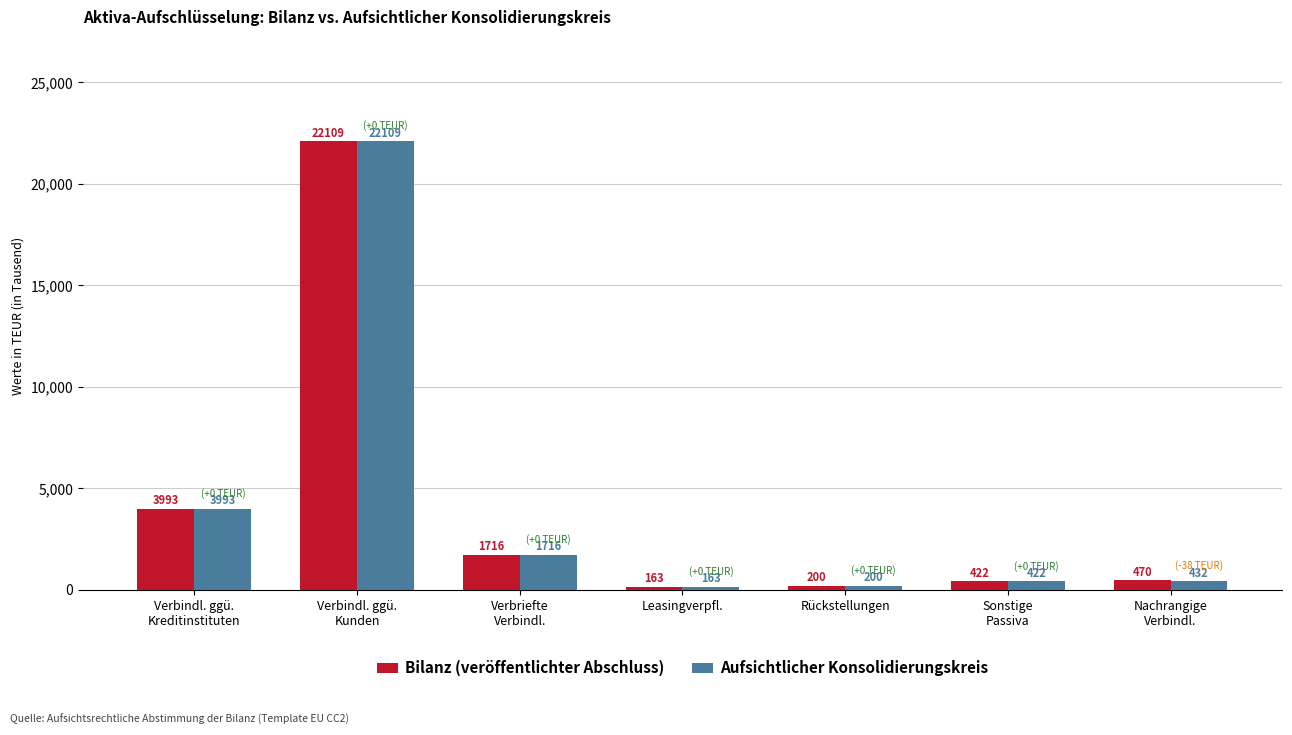

Reading right to left, list all the values displayed in this chart.

Bilanz (veröffentlichter Abschluss): 470143	422375	199947	163289	1716454	22109068	3992858
Aufsichtlicher Konsolidierungskreis: 432496	422375	199947	163289	1716454	22109068	3992858